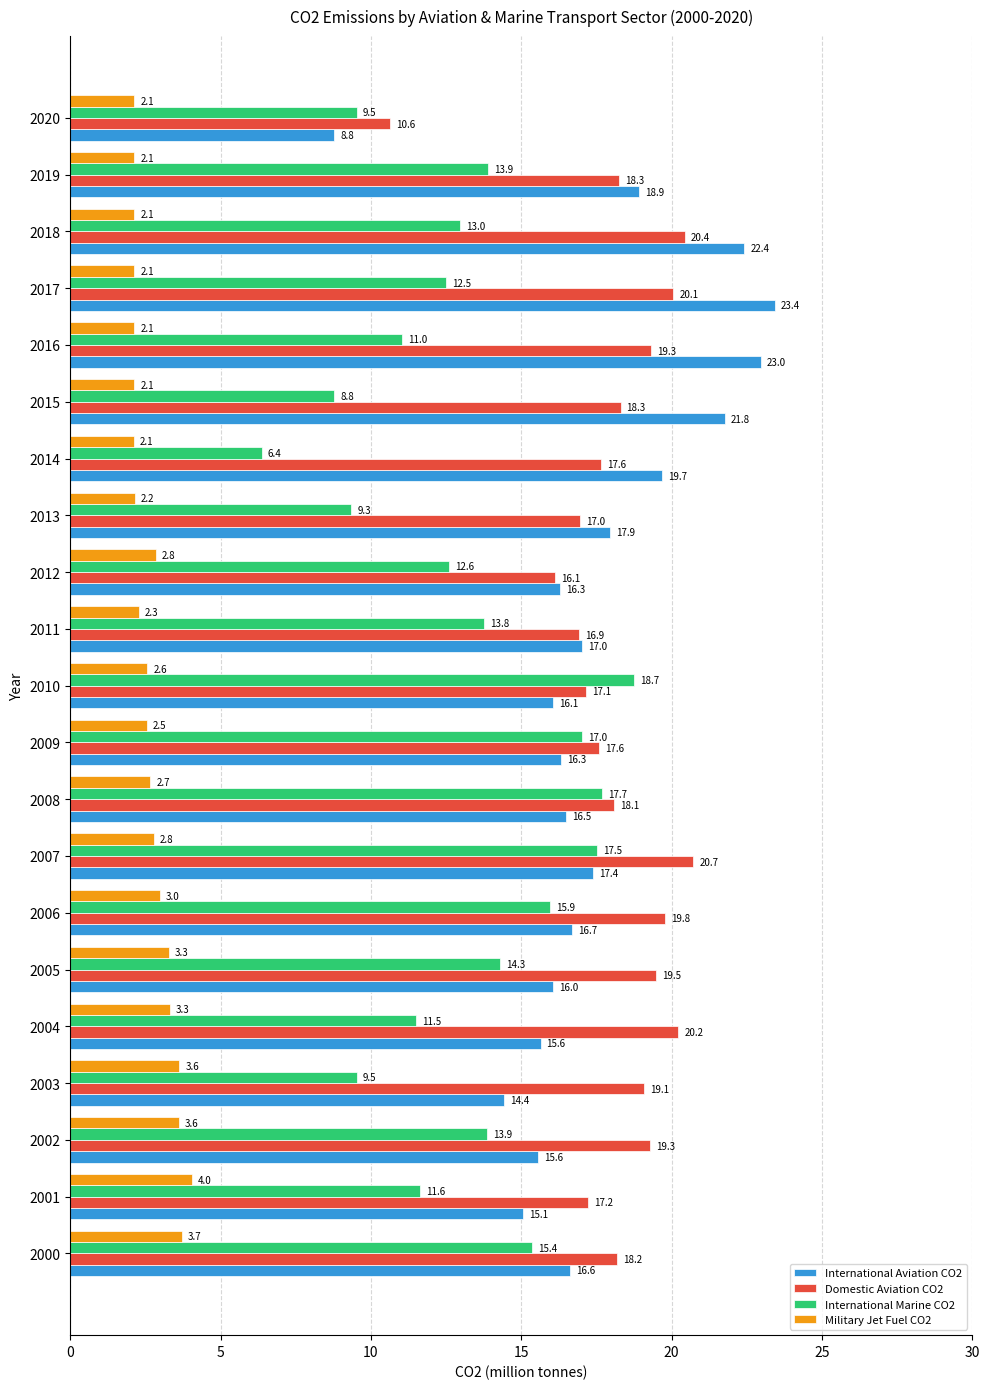

At which category is the sum across all series the highest?

2007